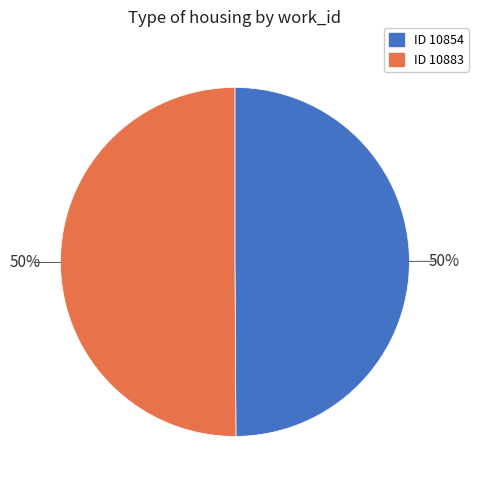

To the nearest percent, what is the average slice percentage?

50%